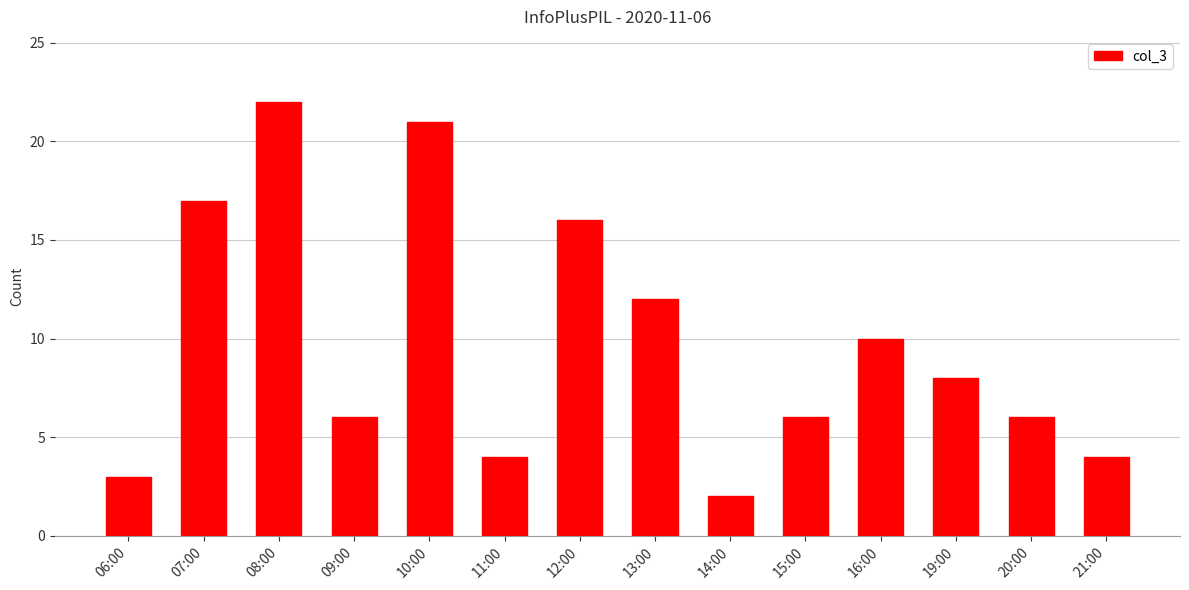

The value at 16:00 is 6. True or false?

False